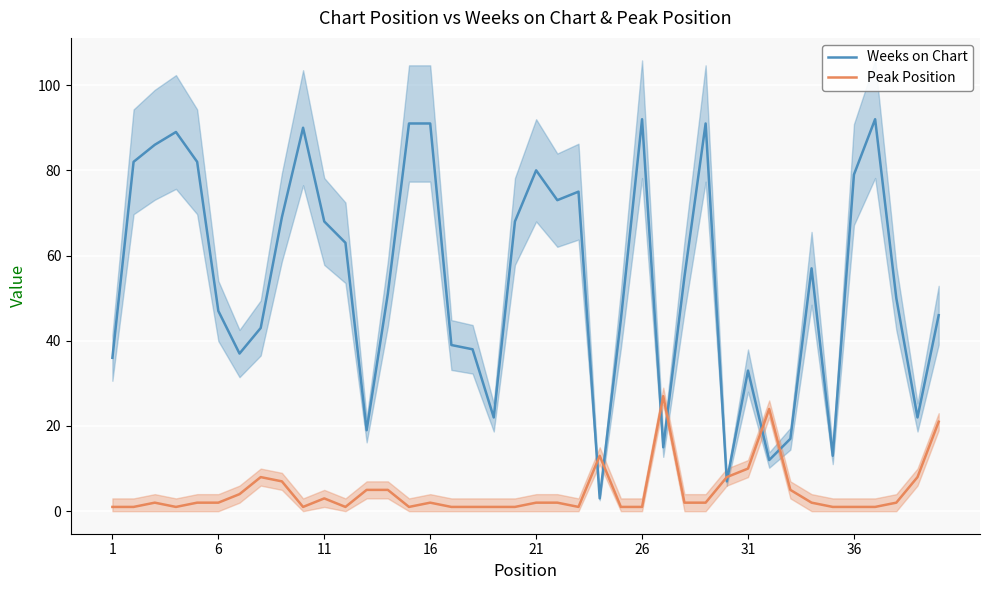

What is the difference between the maximum and minimum values in the Peak Position series?

26